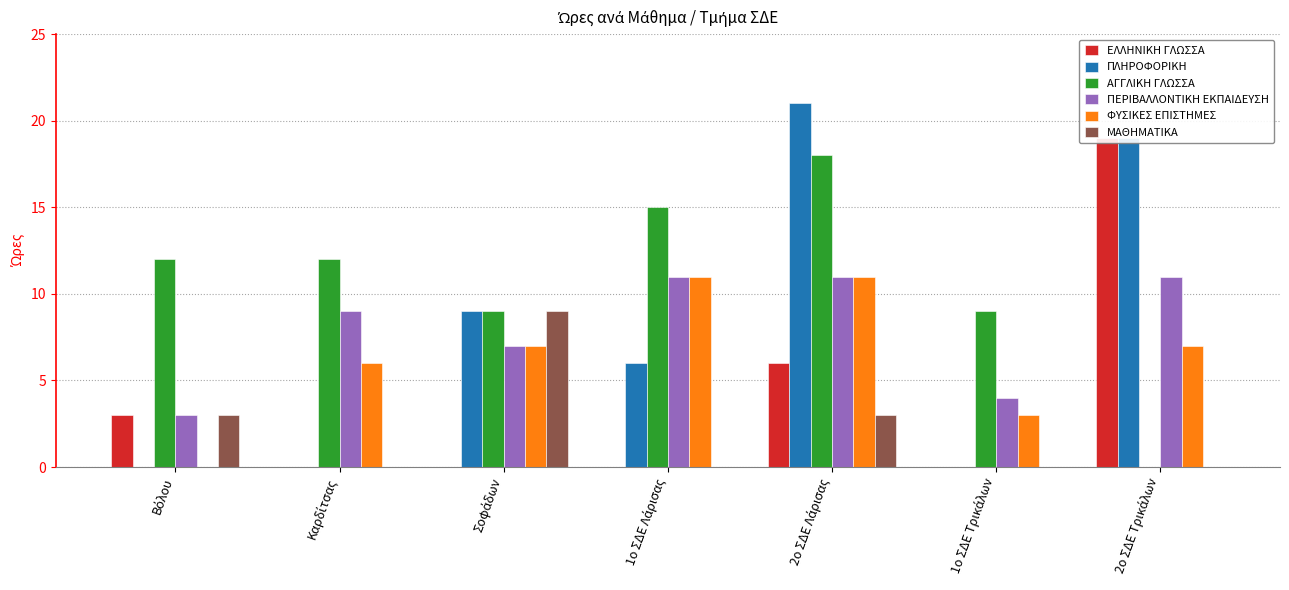

At which label does ΦΥΣΙΚΕΣ ΕΠΙΣΤΗΜΕΣ reach its minimum?

Βόλου